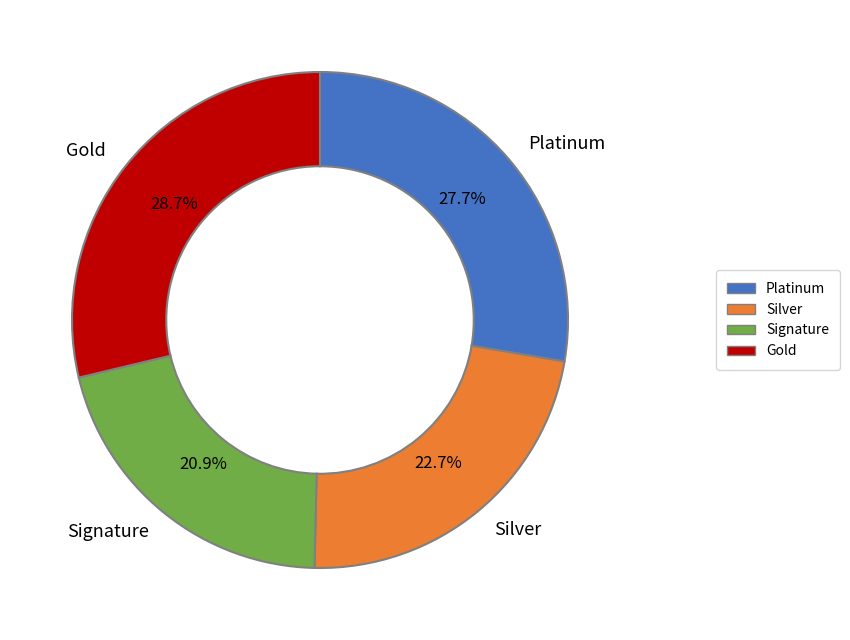

What is the ratio of the value at Silver to the value at Signature?

1.1